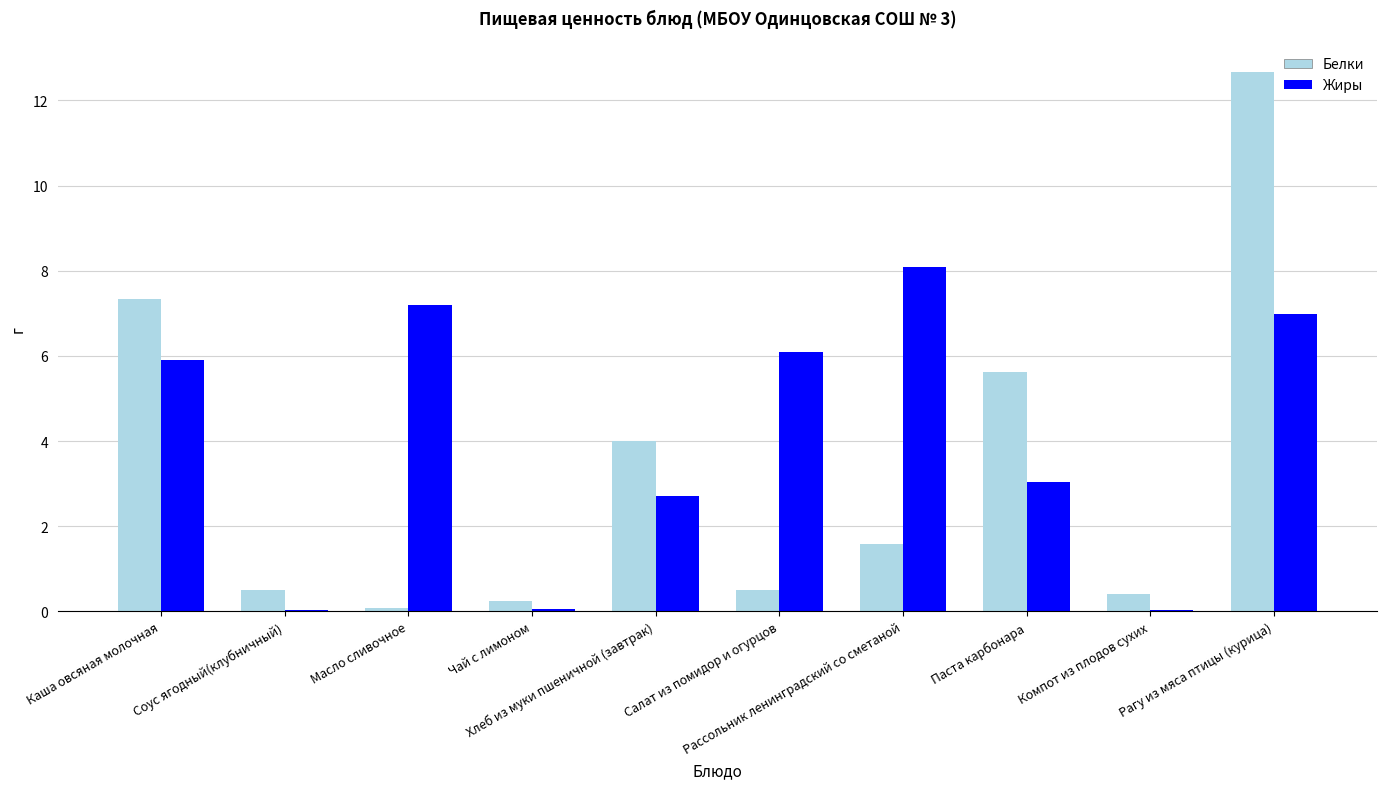

What is the sum of all Белки values?

32.9